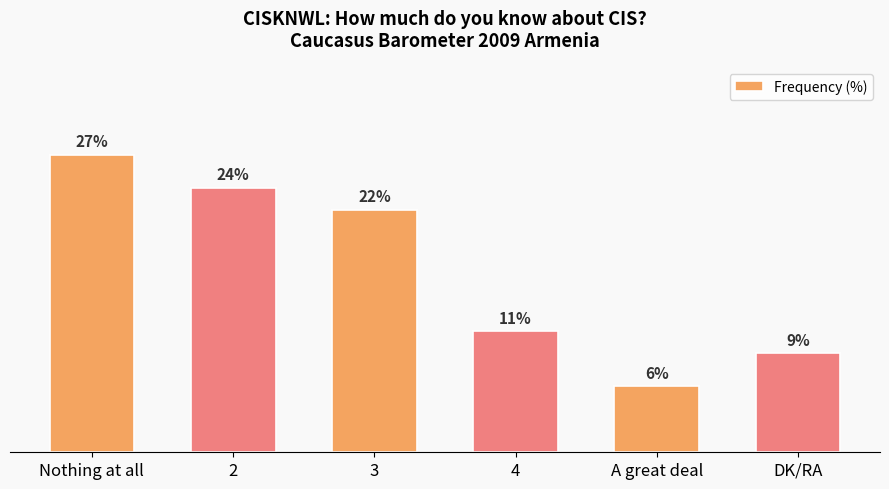

Rank the categories by value from lowest to highest.

A great deal, DK/RA, 4, 3, 2, Nothing at all